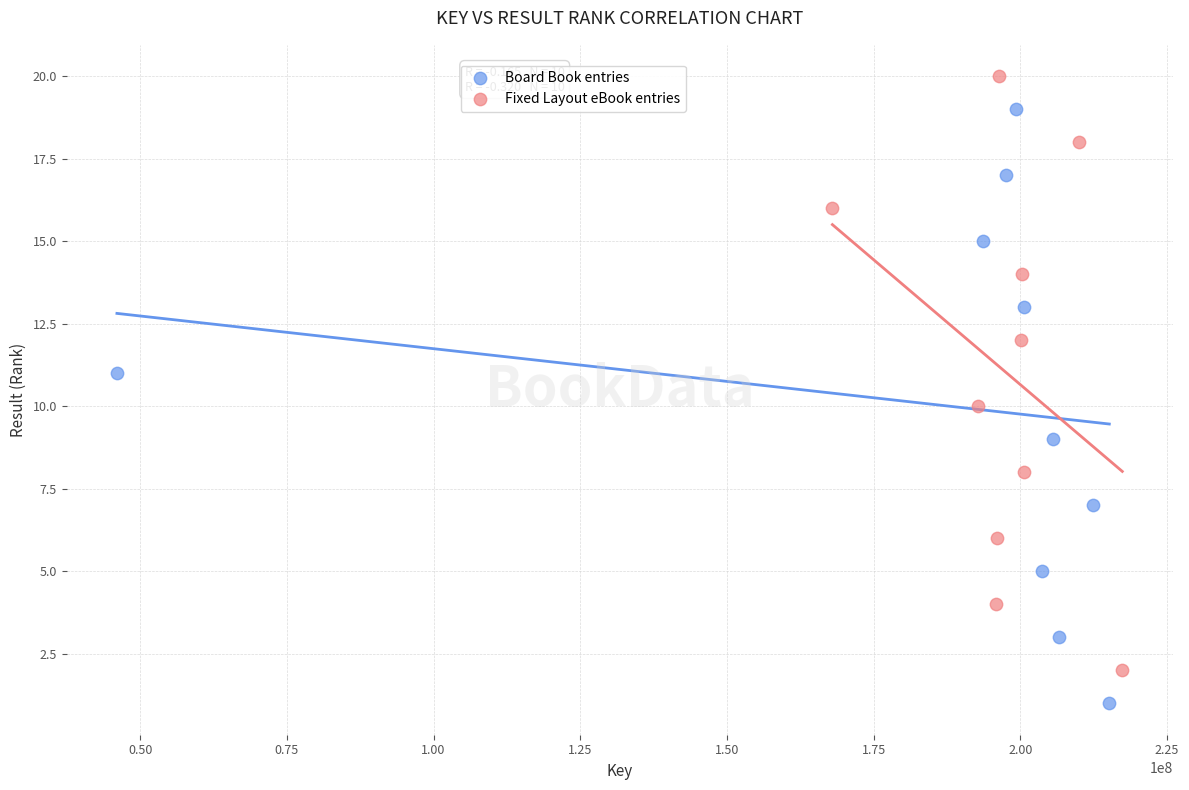

Which series reaches the minimum Y coordinate?

Board Book entries